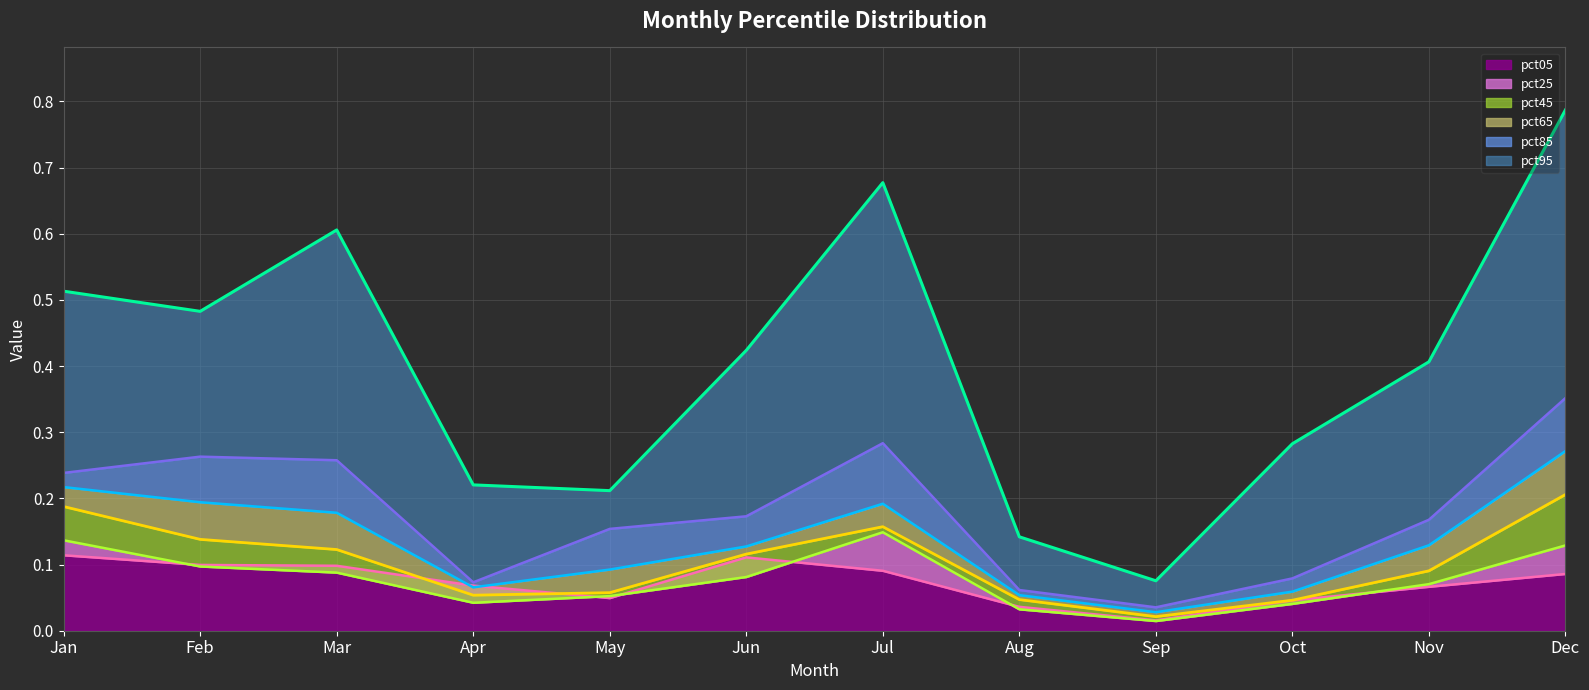

At how many categories does at least one series exceed 0?

12